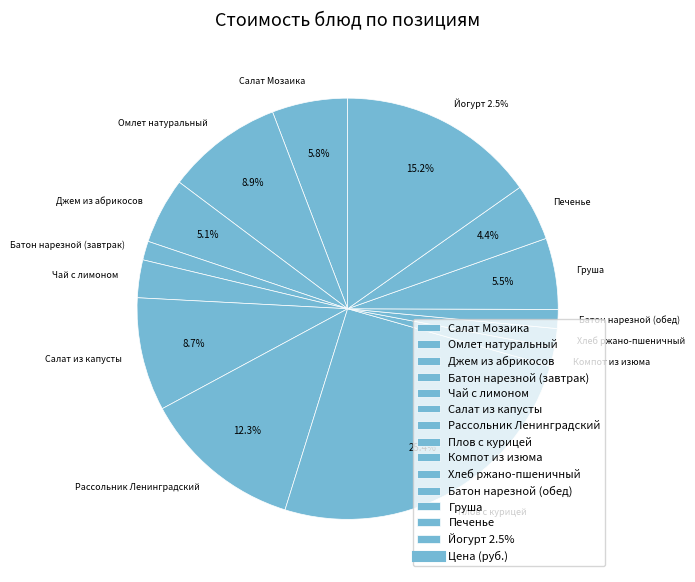

Which slice is the largest?

Плов с курицей